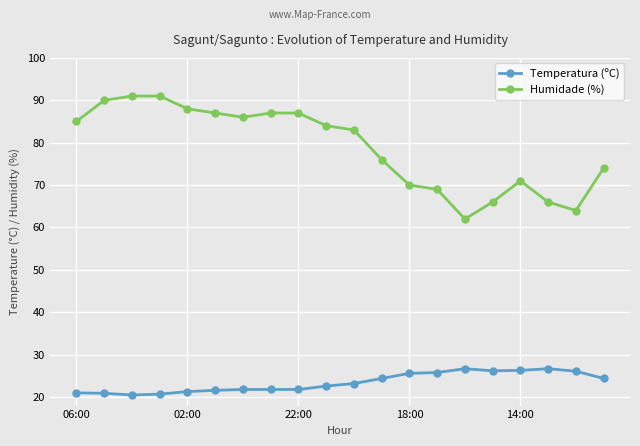

What is the highest value of the Temperatura (ºC) series?

26.7